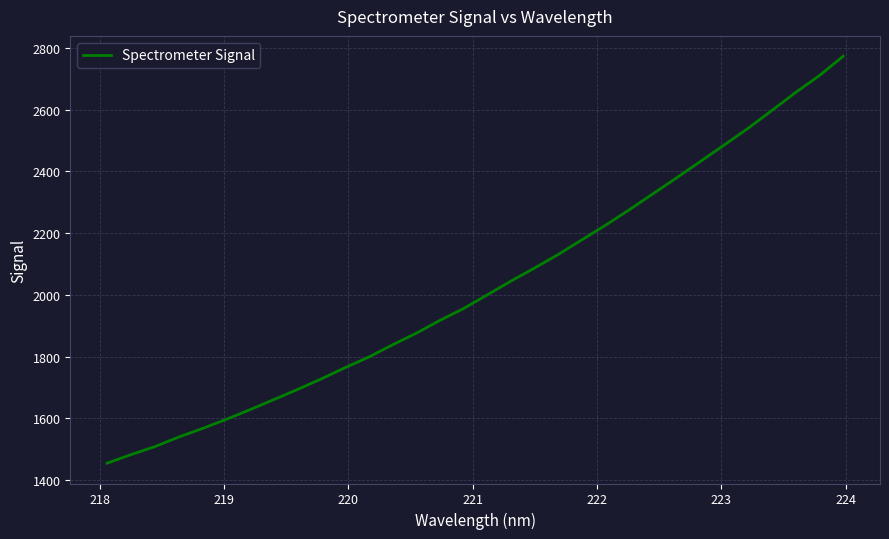

What is the minimum value shown in the chart?

1454.3